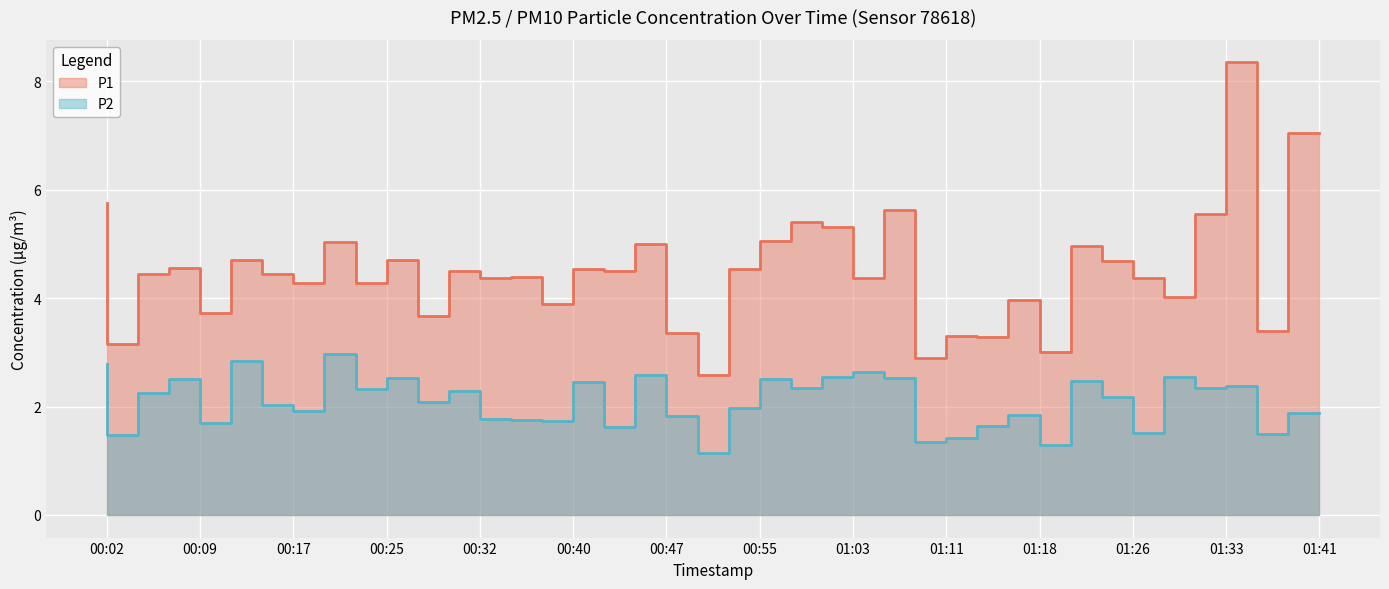

Does the chart display data point markers on the line(s)?

No